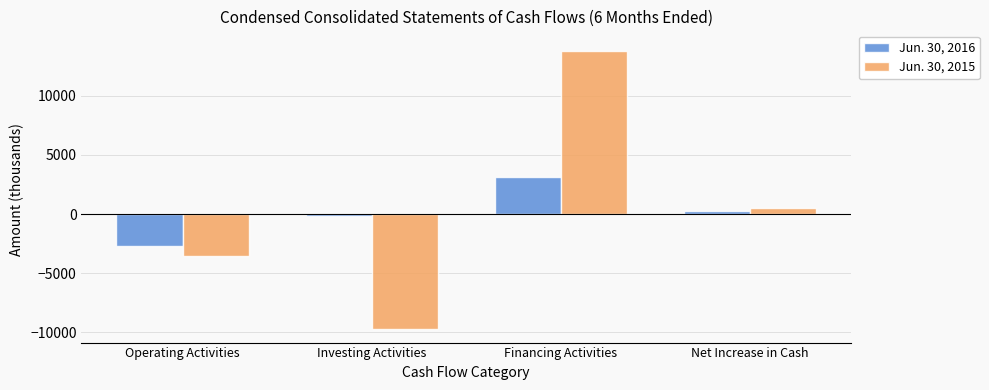

Reading left to right, what are all the values shown in this chart?

Jun. 30, 2016: Operating Activities=-2675	Investing Activities=-136	Financing Activities=3099	Net Increase in Cash=288
Jun. 30, 2015: Operating Activities=-3561	Investing Activities=-9694	Financing Activities=13807	Net Increase in Cash=552